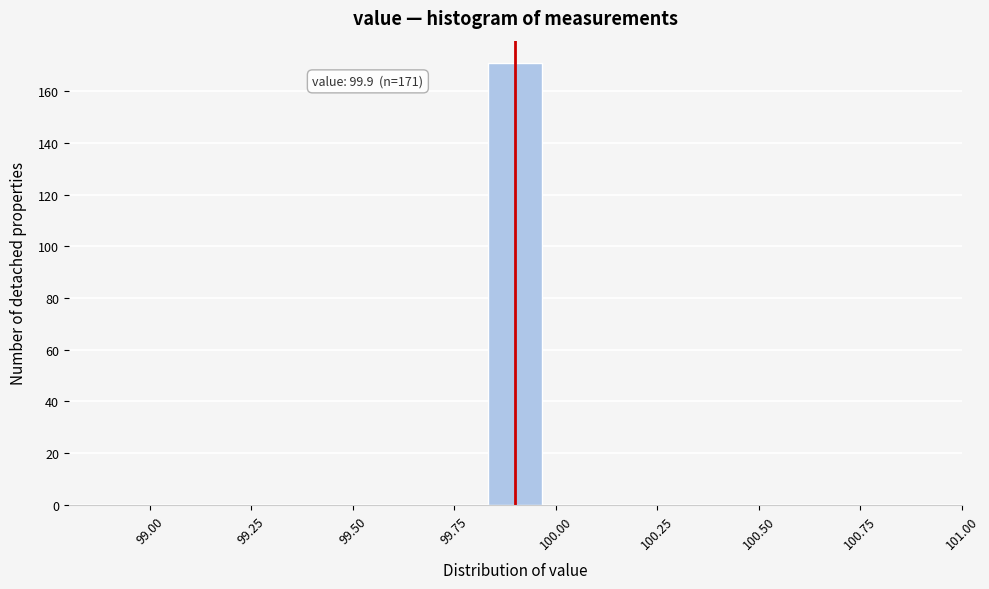

Around what value on the x-axis is the tallest bar? Give the approximate position of its centre, as read against the axis.

99.90